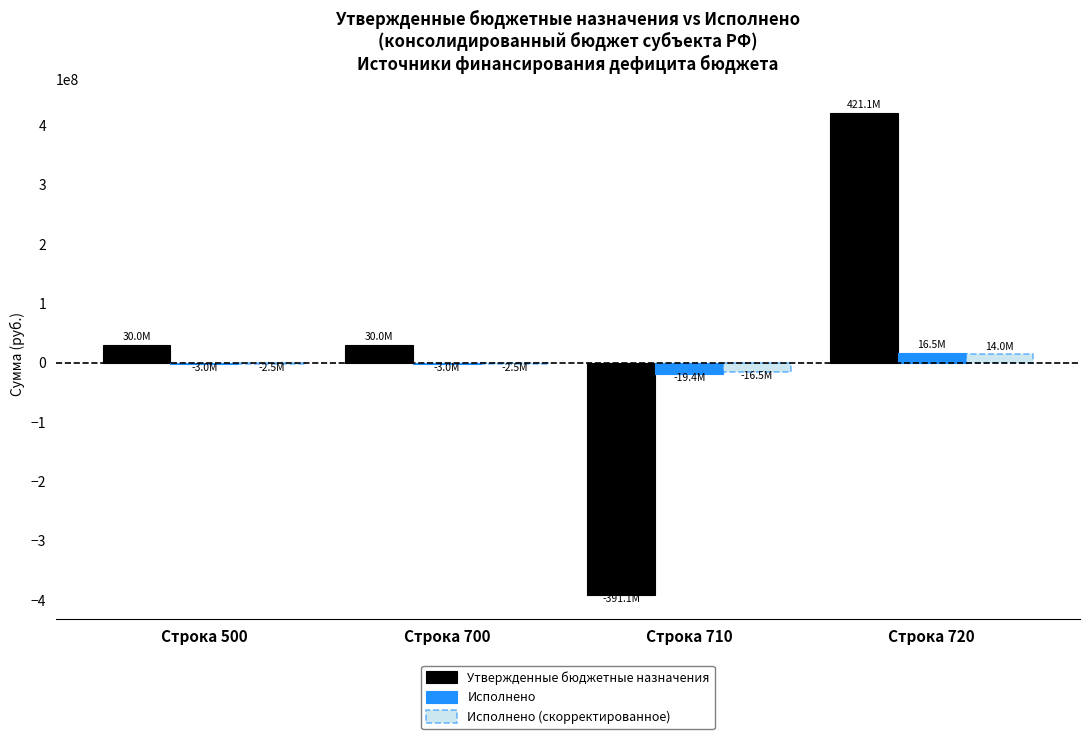

What is the approximate value of Исполнено (скорректированное) at Строка 700?

-2526477.1